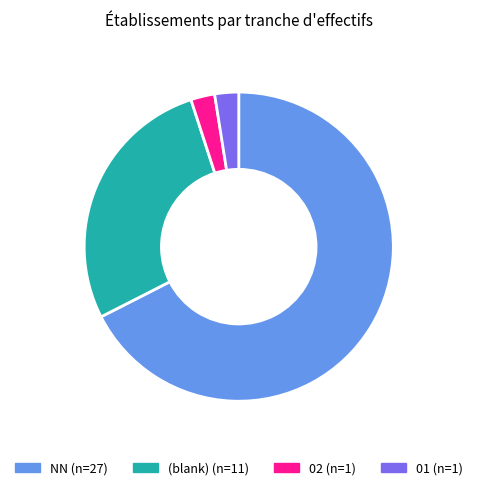

Count the number of slices in the pie.

4